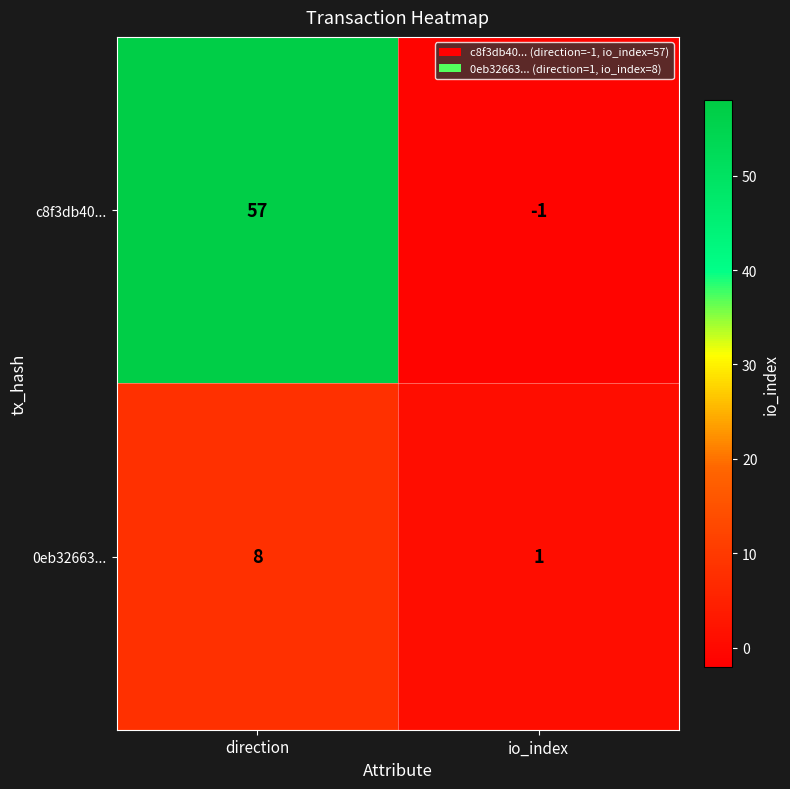

Reading left to right, transcribe all the data shown in this chart.

c8f3db40...: 57	-1
0eb32663...: 8	1